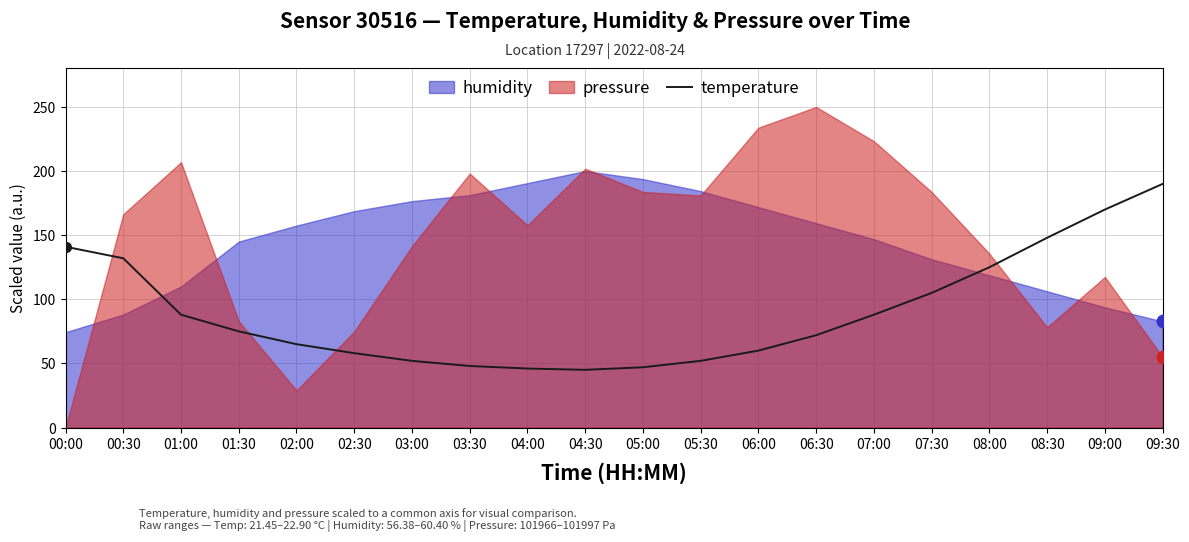

True or false: the data shows 26.2 at 03:30.

False